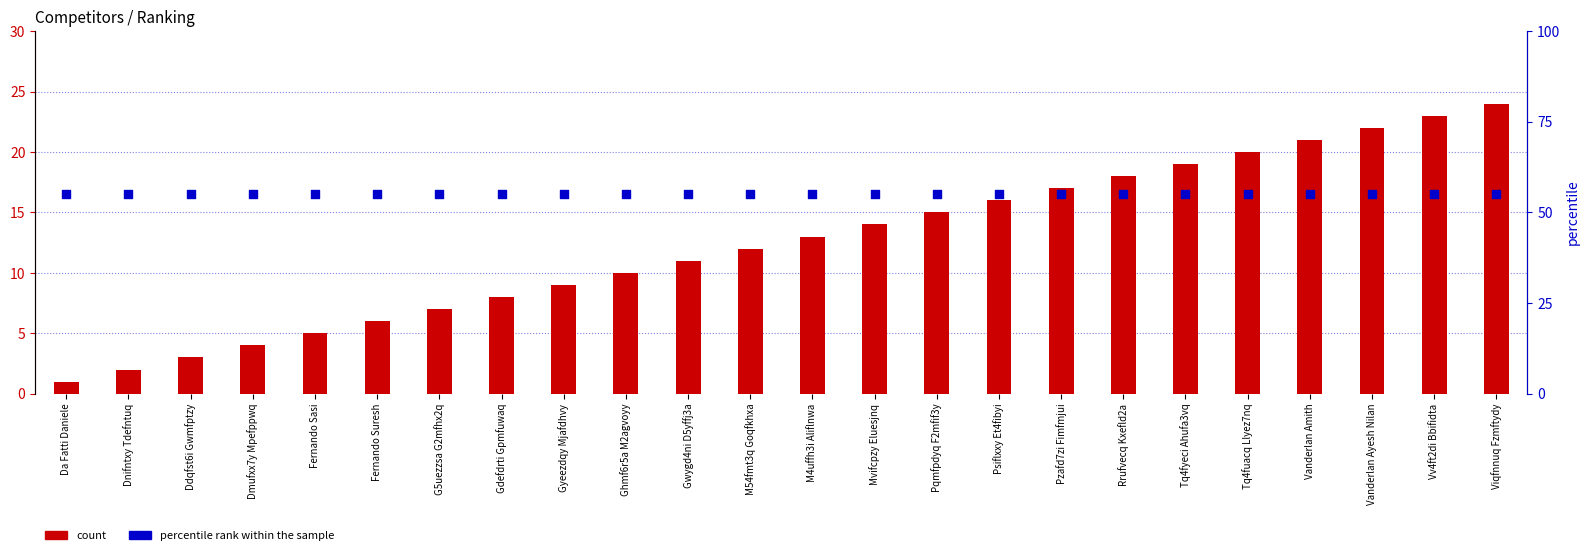

At which category is the sum across all series the highest?

Viqfnnuq Fzmftydy